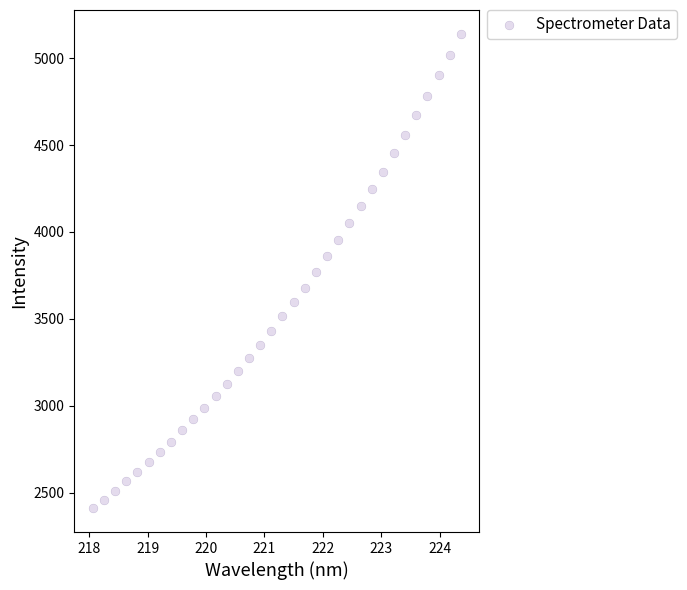

What is the range of Y values (max minus min)?

2728.1